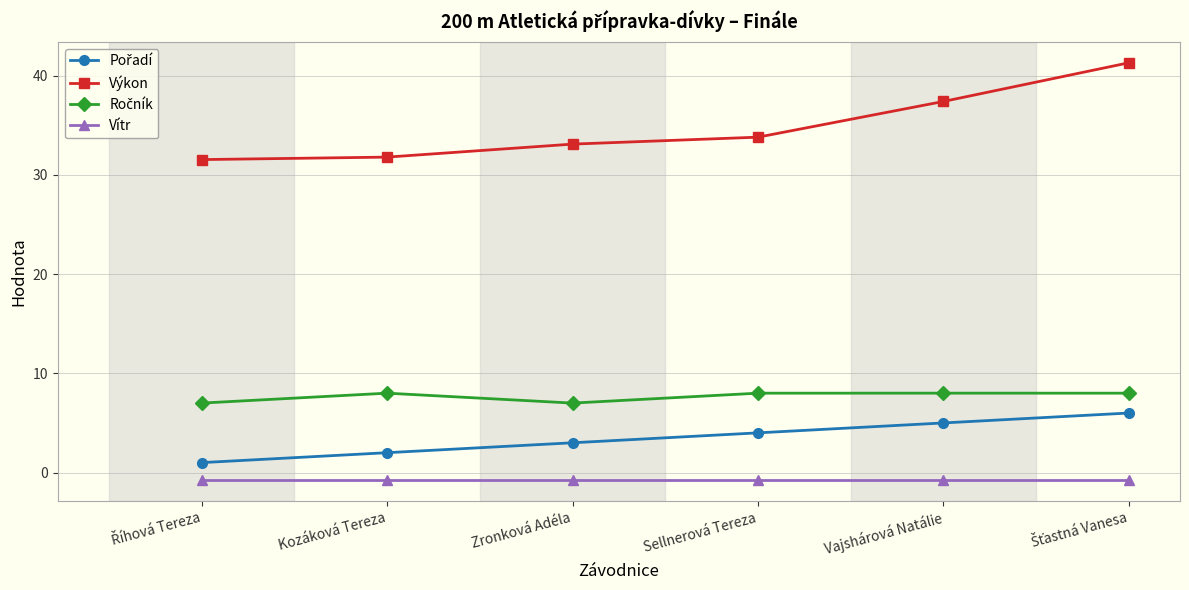

What value does the Vítr series have at Kozáková Tereza?

-0.8